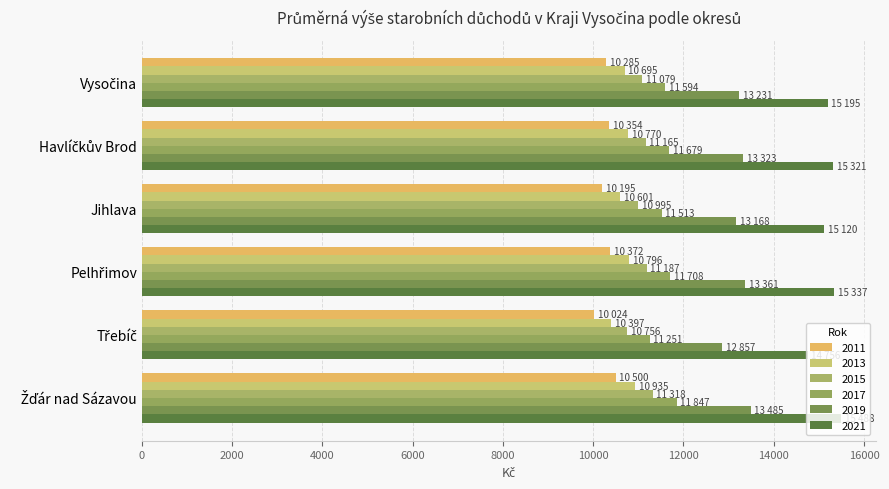

Between Jihlava and Žďár nad Sázavou, which series saw the biggest shift?

2021